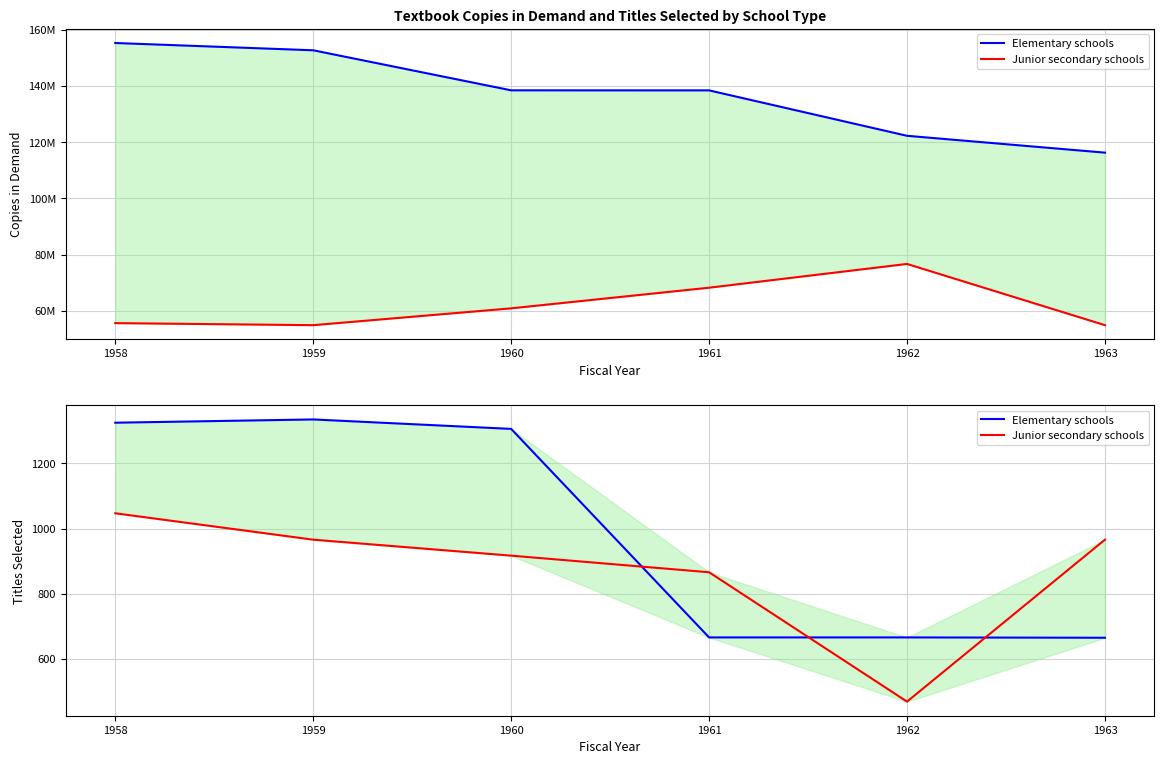

True or false: Junior secondary schools has more than 0 interior local peaks.

False